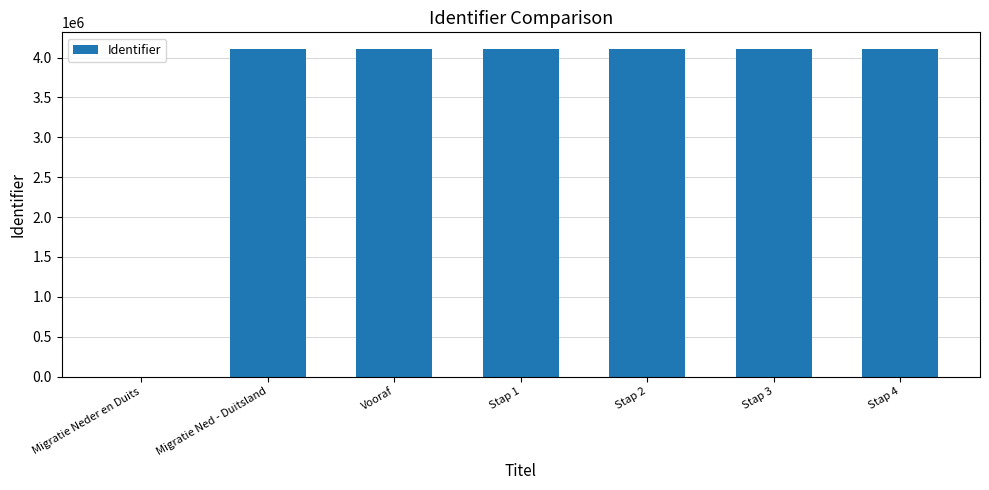

True or false: the data shows 0 at Migratie Neder en Duits.

True